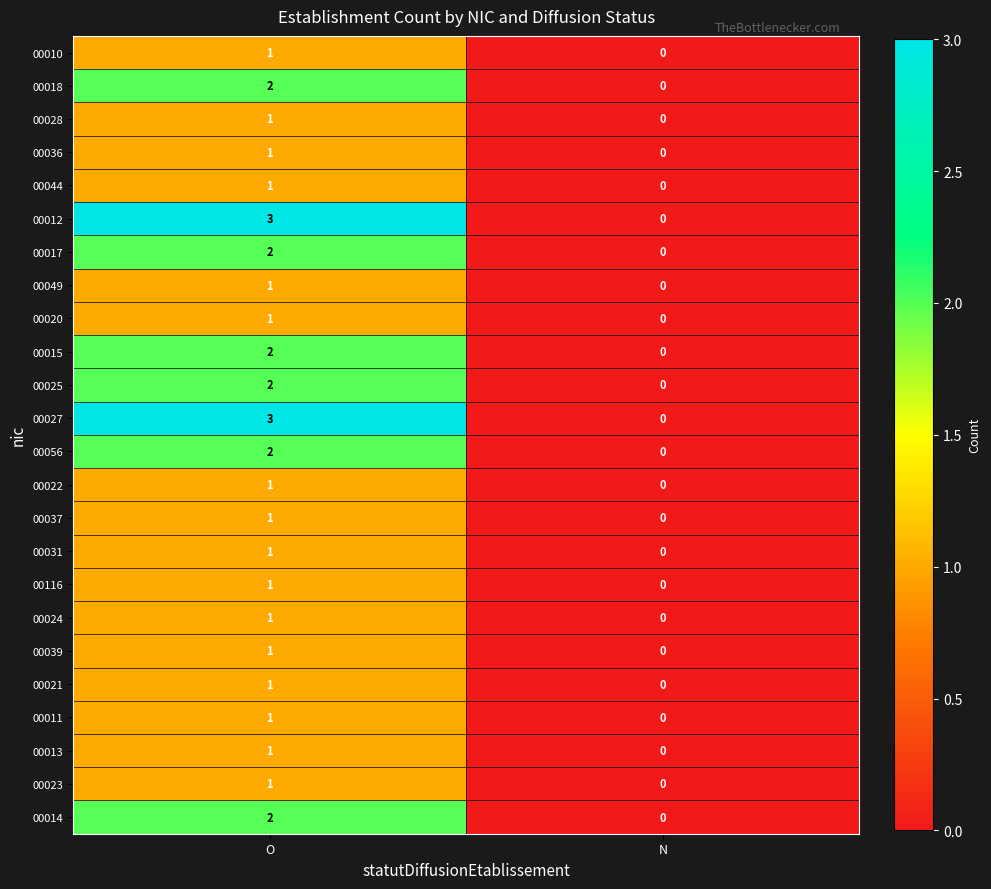

At which label is 00013 closest to 0?

N